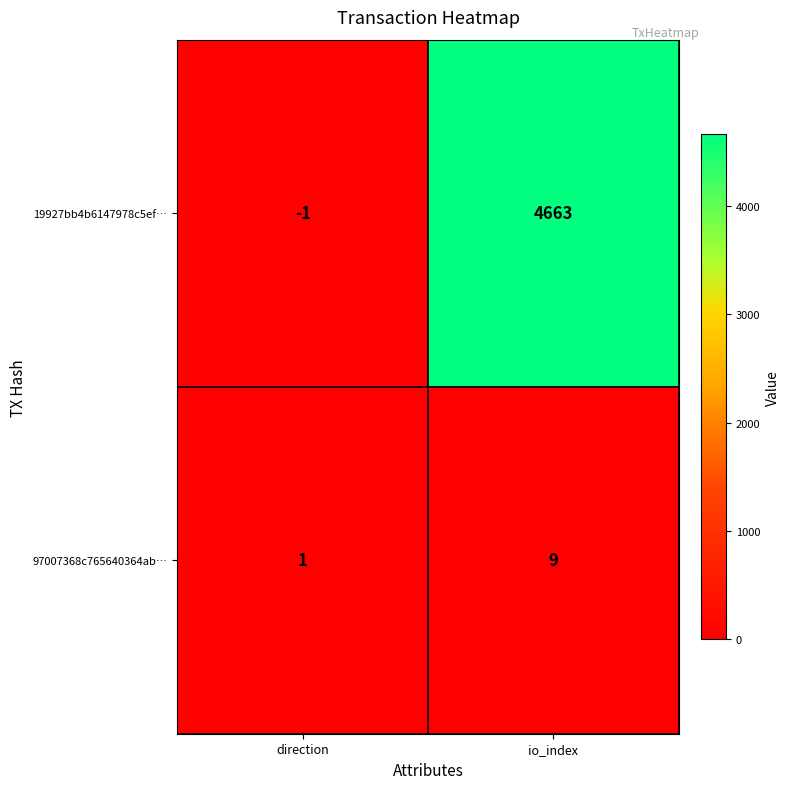

Which series has the widest spread of values?

19927bb4b6147978c5ef…